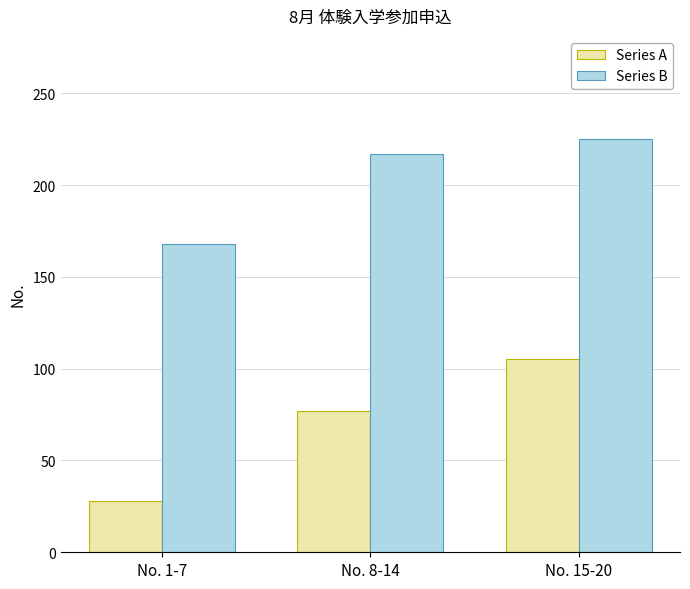

Reading left to right, list all the values displayed in this chart.

Series A: 28	77	105
Series B: 168	217	225